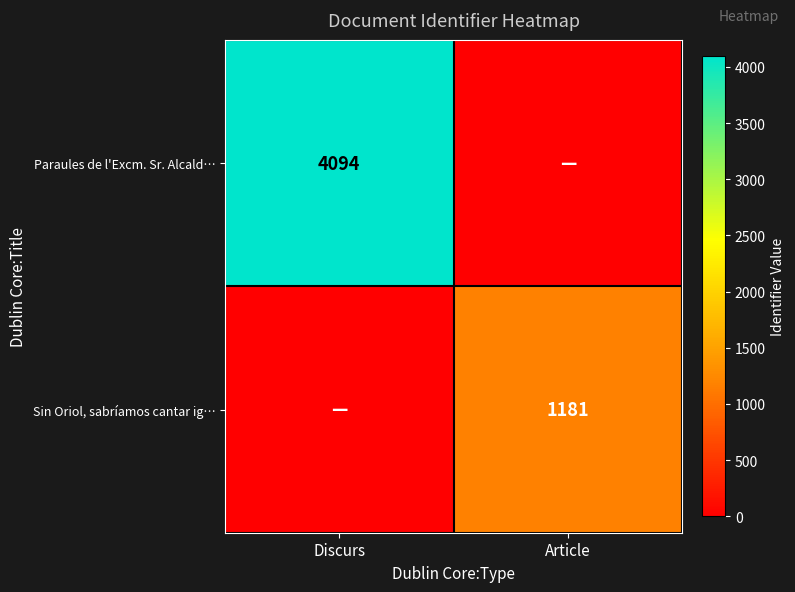

What is the difference between the highest and lowest values at Article?

1181